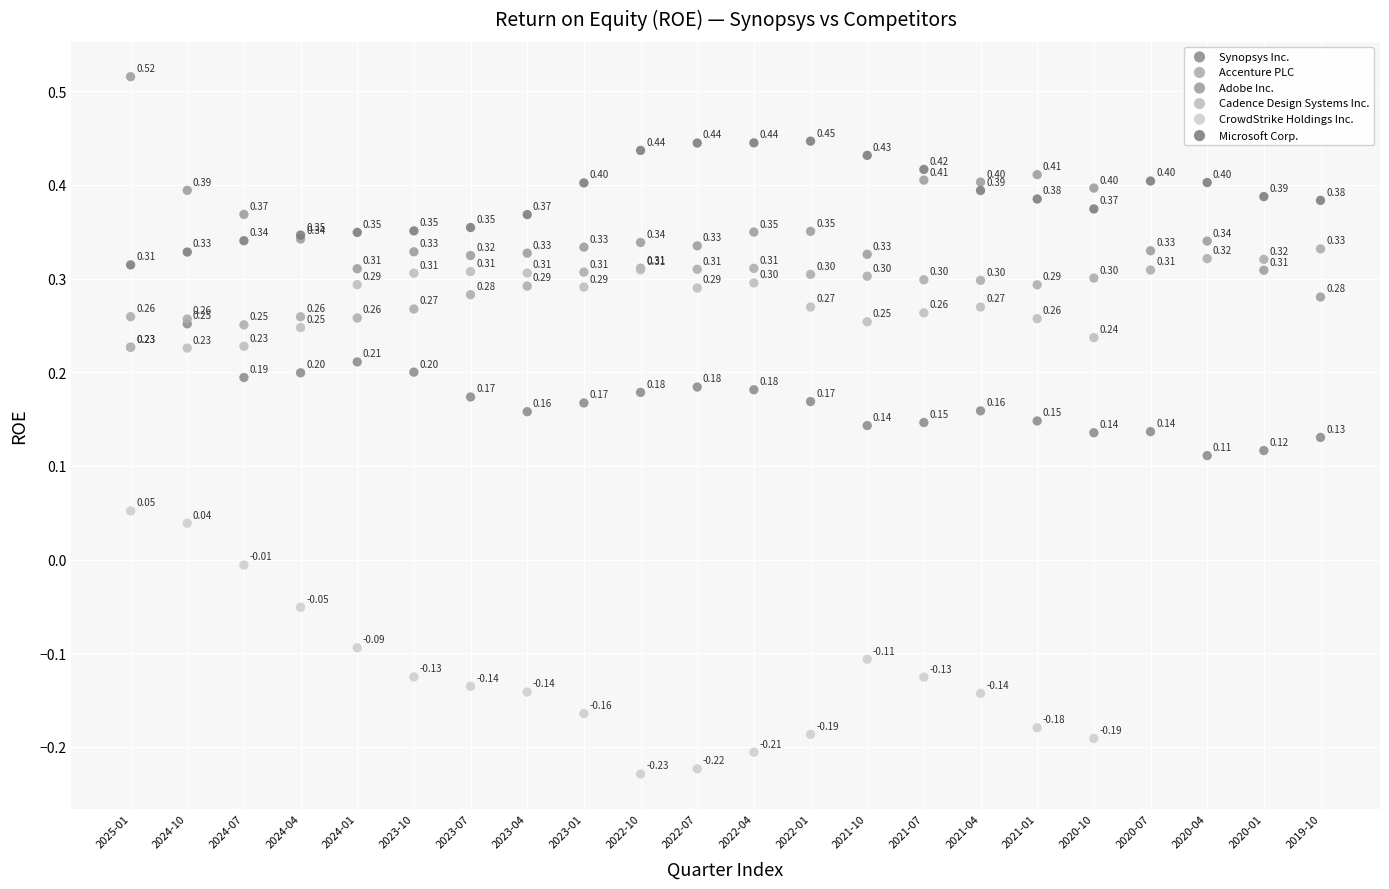

Which series reaches the maximum Y coordinate?

Adobe Inc.